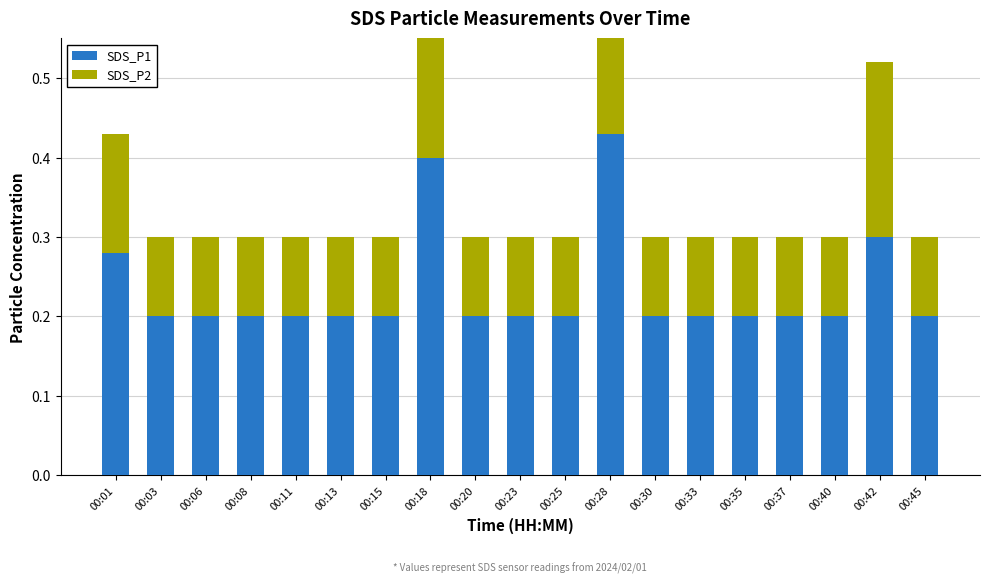

Does the chart contain any negative values?

No